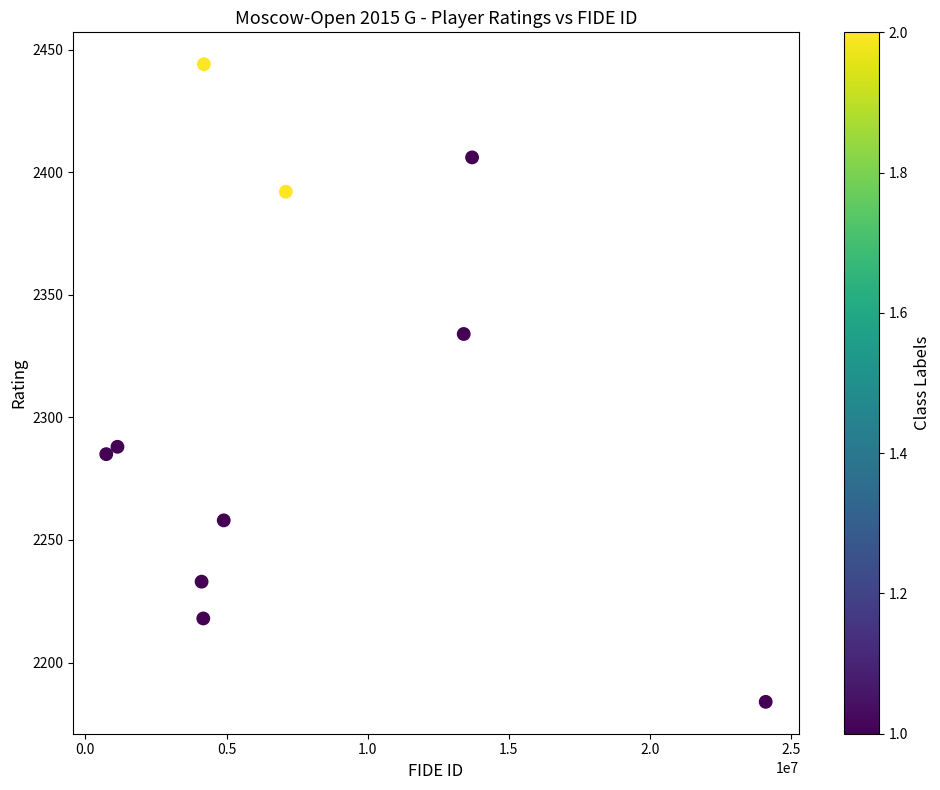

What Y value in the scatter plot is closest to 2314?

2334